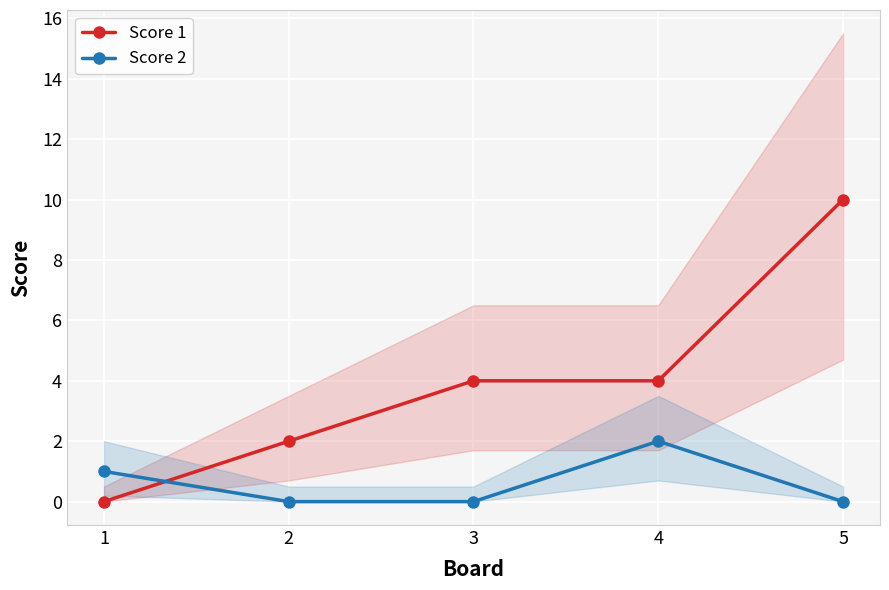

Where is Score 2 nearest to the value 1?

1